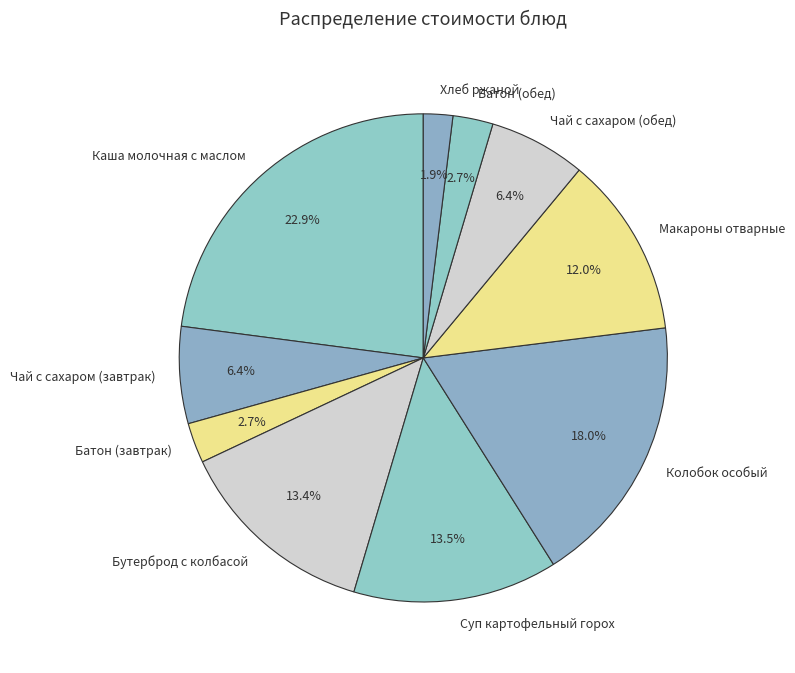

To the nearest percent, what is the combined percentage of Батон (завтрак) and Чай с сахаром (завтрак)?

9%